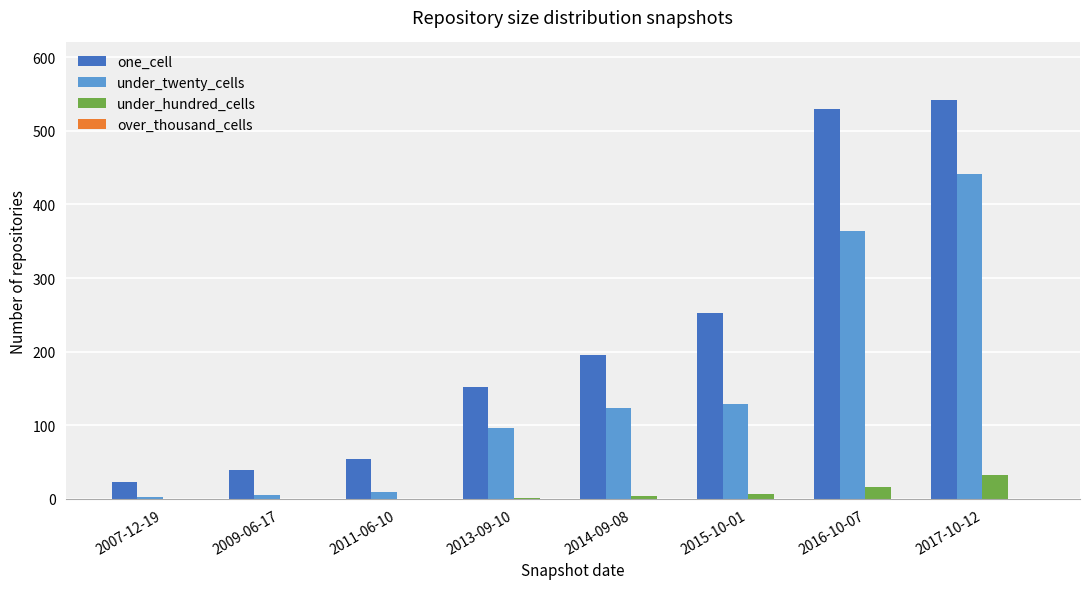

Which series has the largest total across all categories?

one_cell